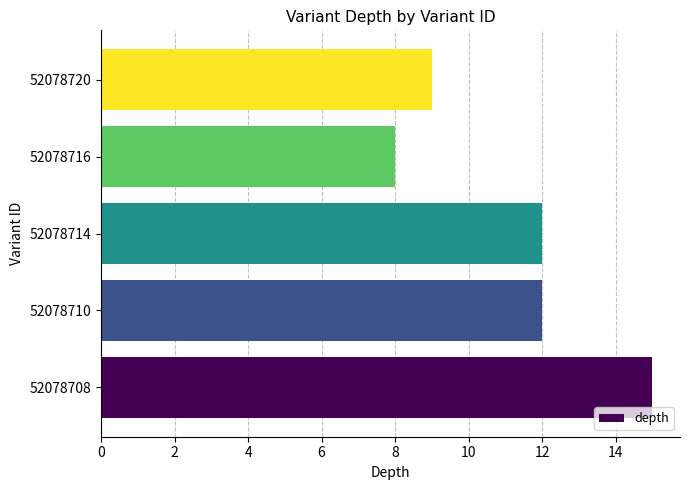

Count the number of categories in the chart.

5